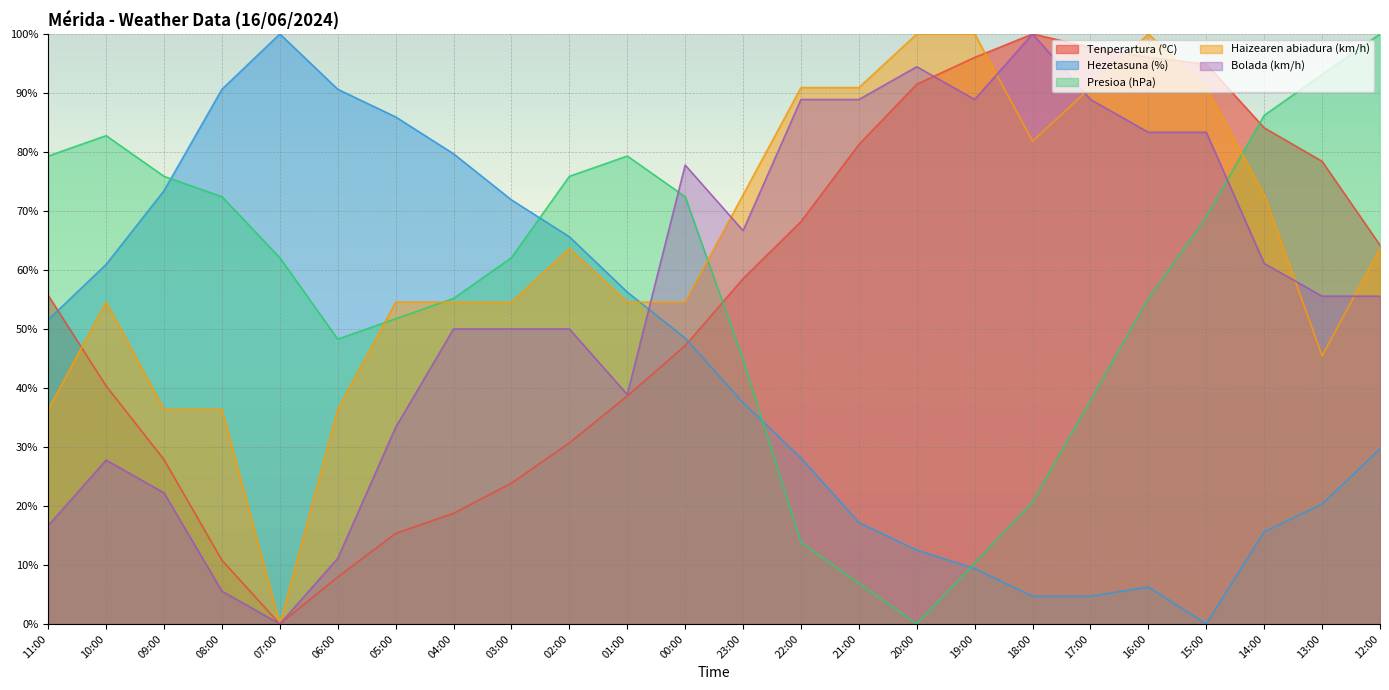

What are all the series names shown in the legend?

Tenperartura (ºC), Hezetasuna (%), Presioa (hPa), Haizearen abiadura (km/h), Bolada (km/h)